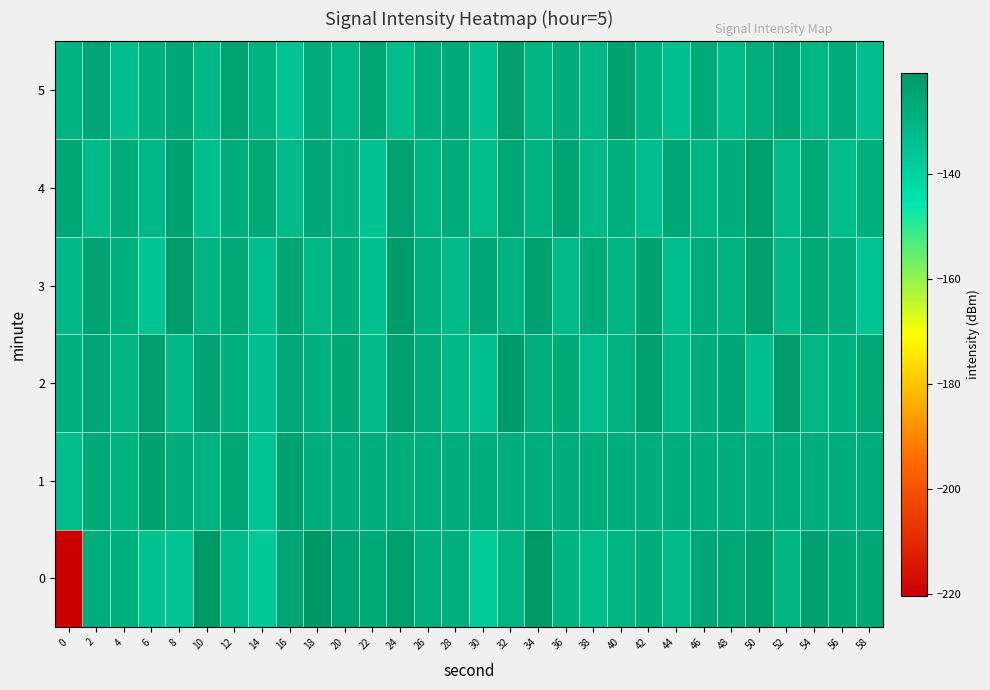

Which has a higher value, 28 or 54?

54